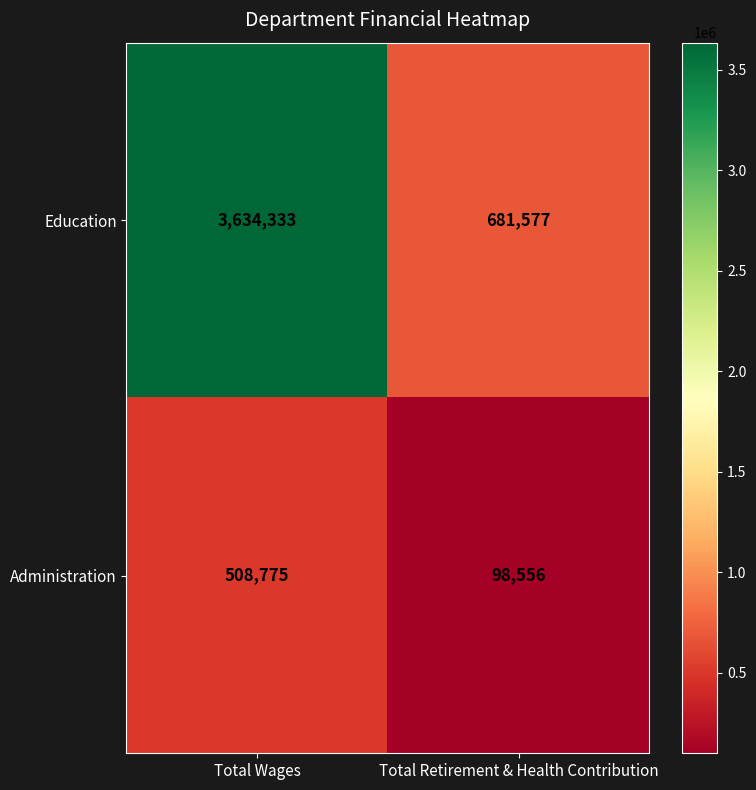

How many distinct data groups are displayed?

2